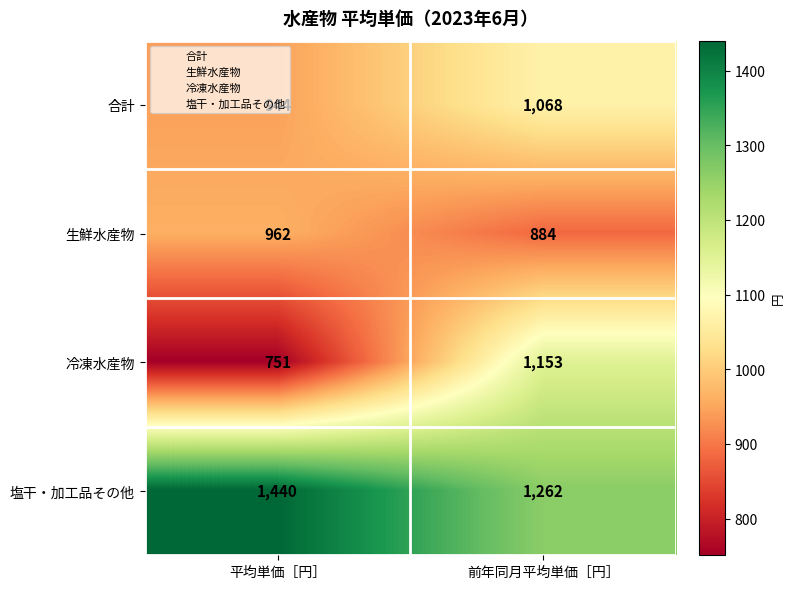

Which series has the largest total across all categories?

塩干・加工品その他